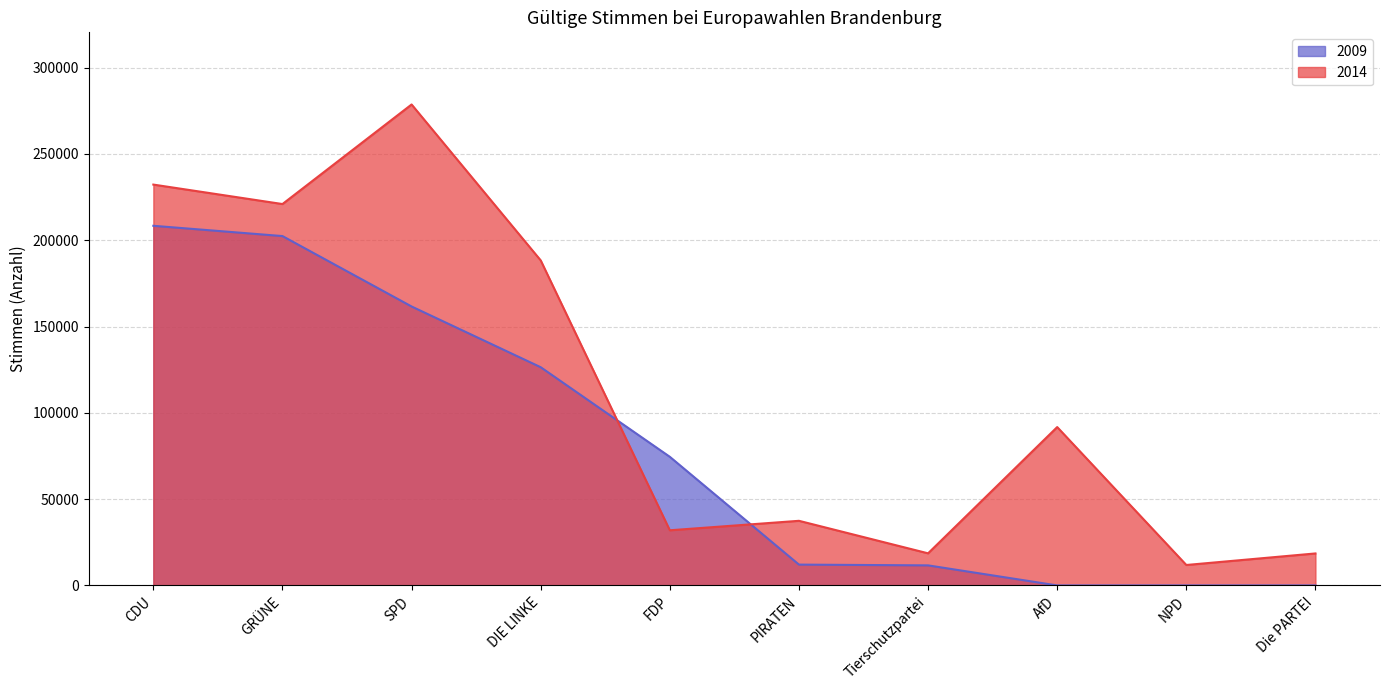

What is the label of the 1st point from the left?

CDU